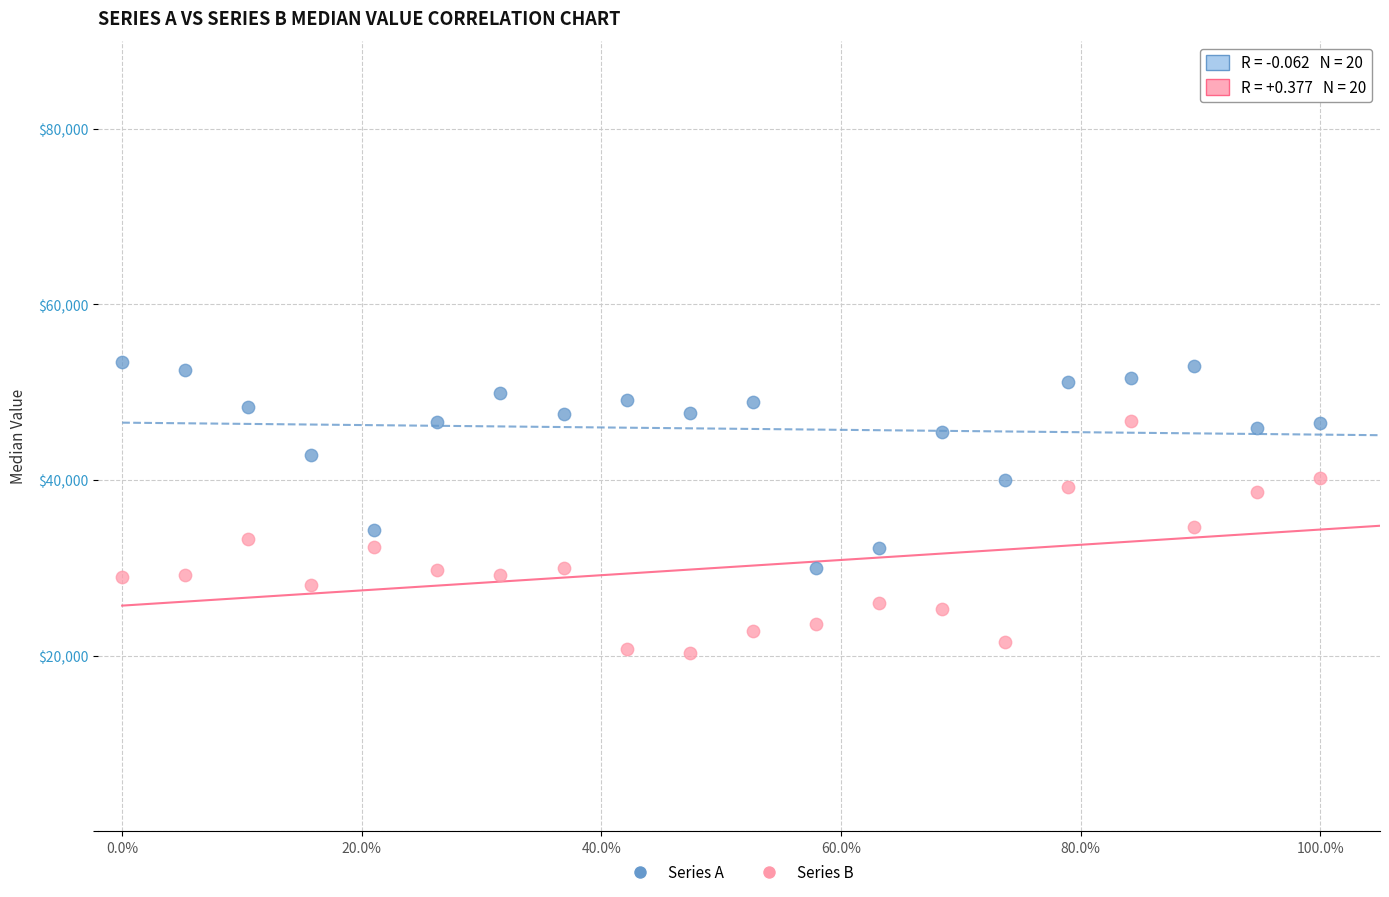

Which series contains the highest Y value?

Series A